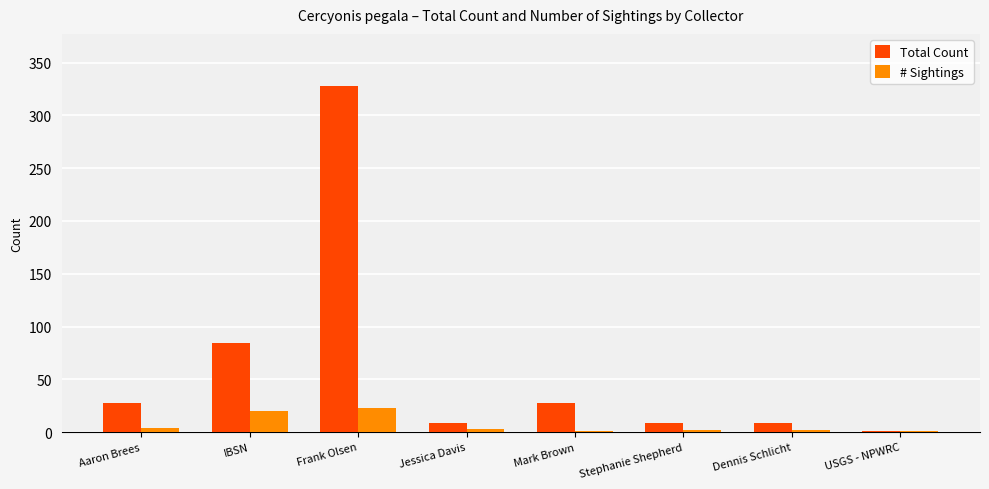

Count the number of categories in the chart.

8